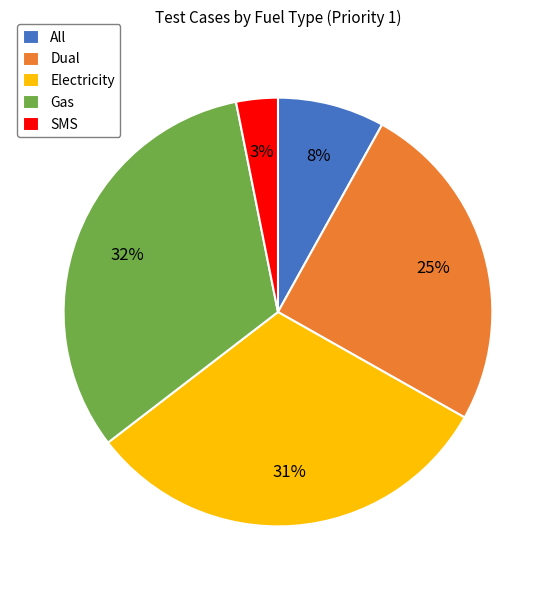

Which slice is the largest?

Gas